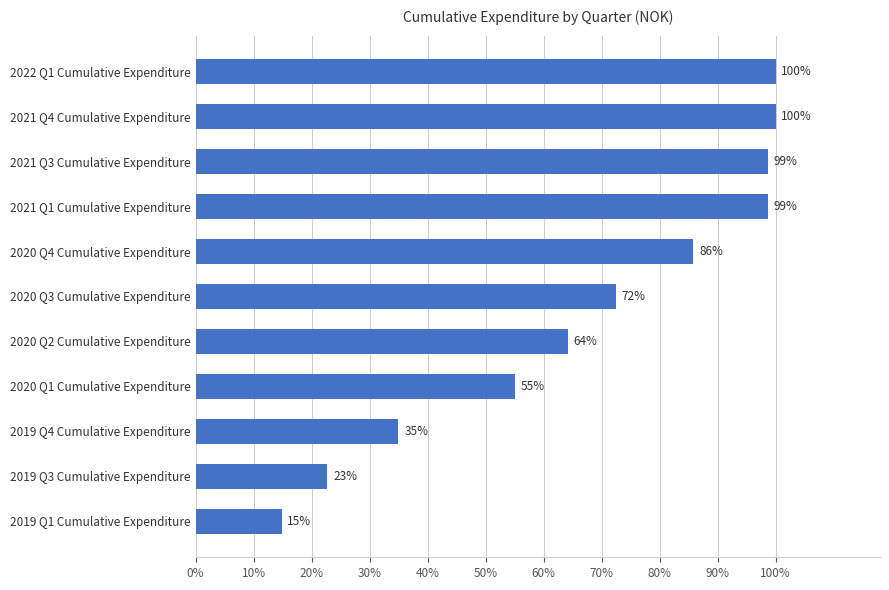

What is the maximum value shown in the chart?

21167425